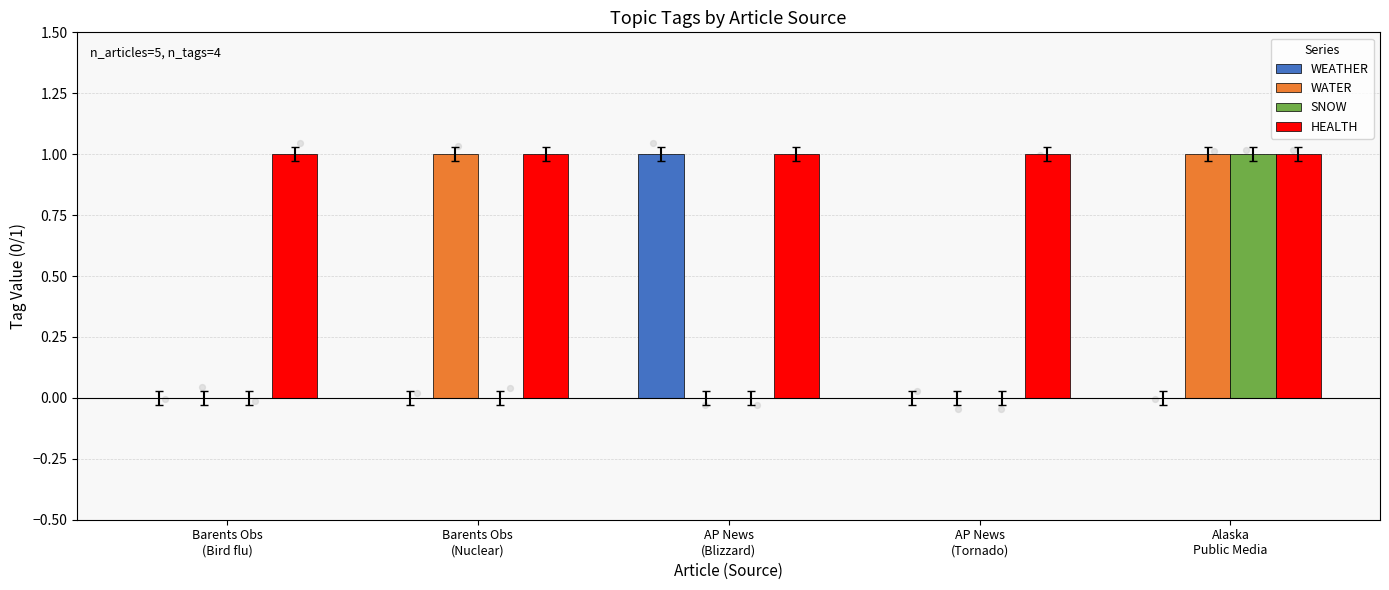

What is the total value across all series at Alaska
Public Media?

3